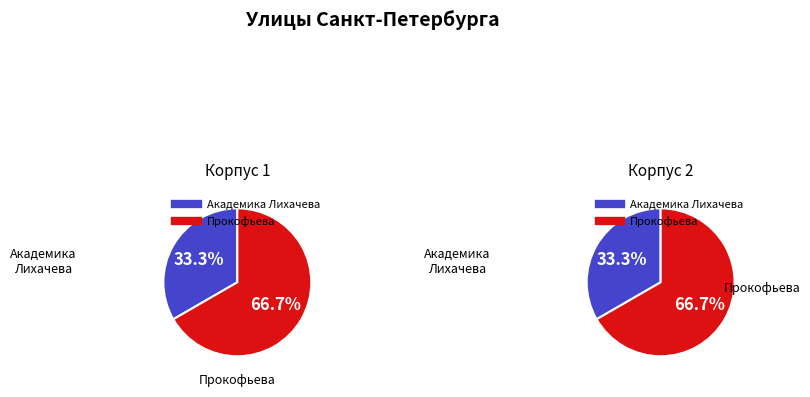

Approximately how many times larger is the value at Академика Лихачева compared to Прокофьева?

0.5